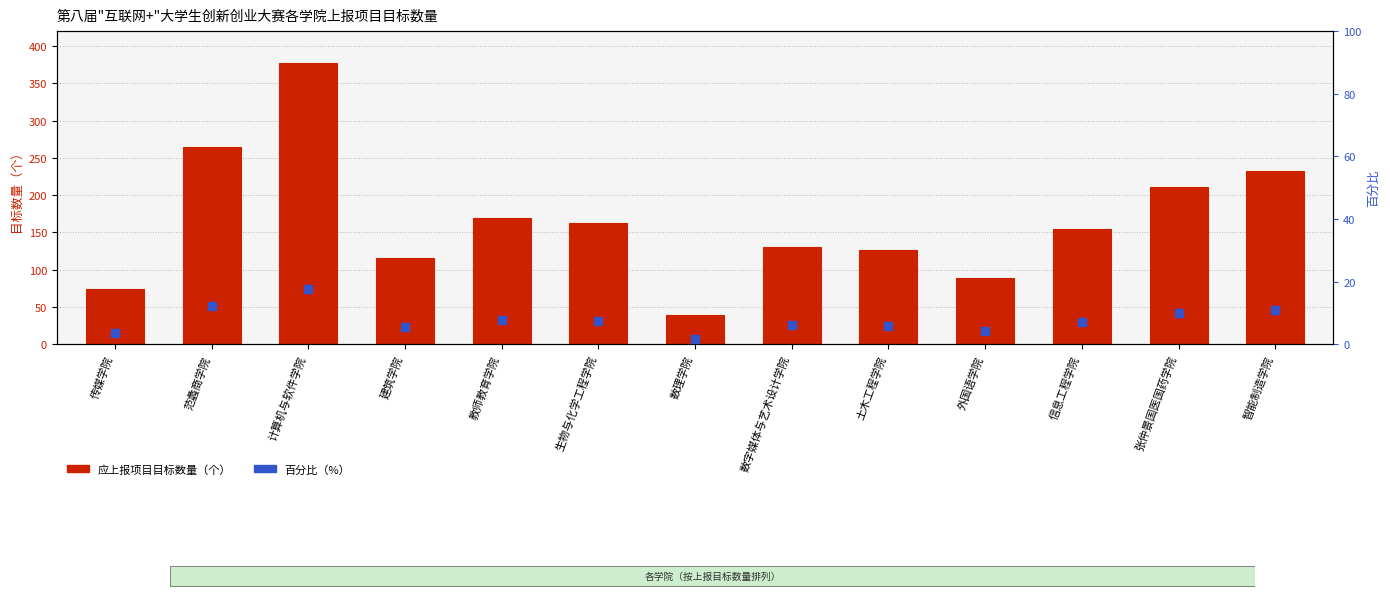

Which series contains the highest Y value?

应上报项目目标数量（个）